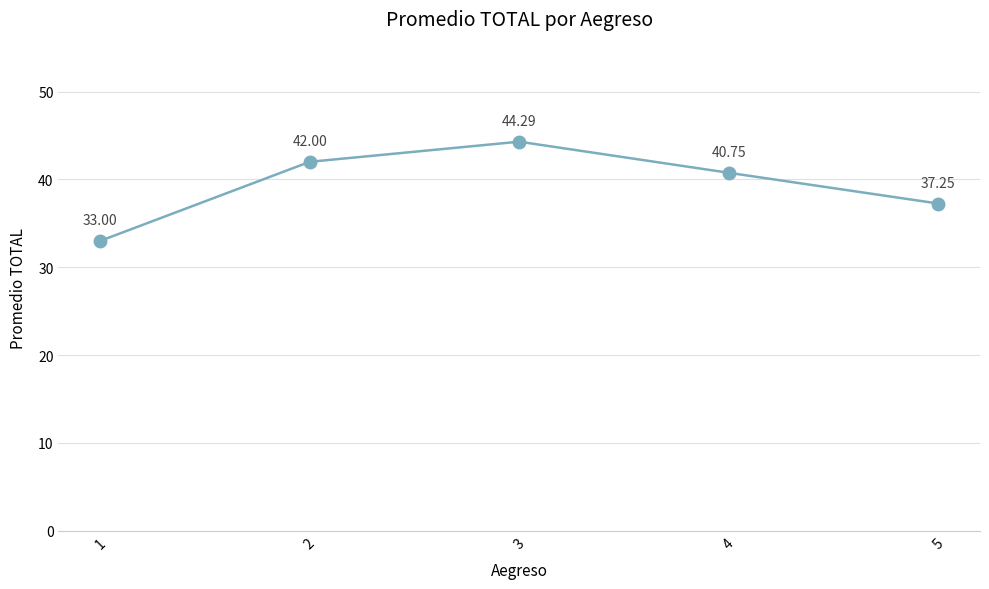

The value at 2 is 42.0. True or false?

True